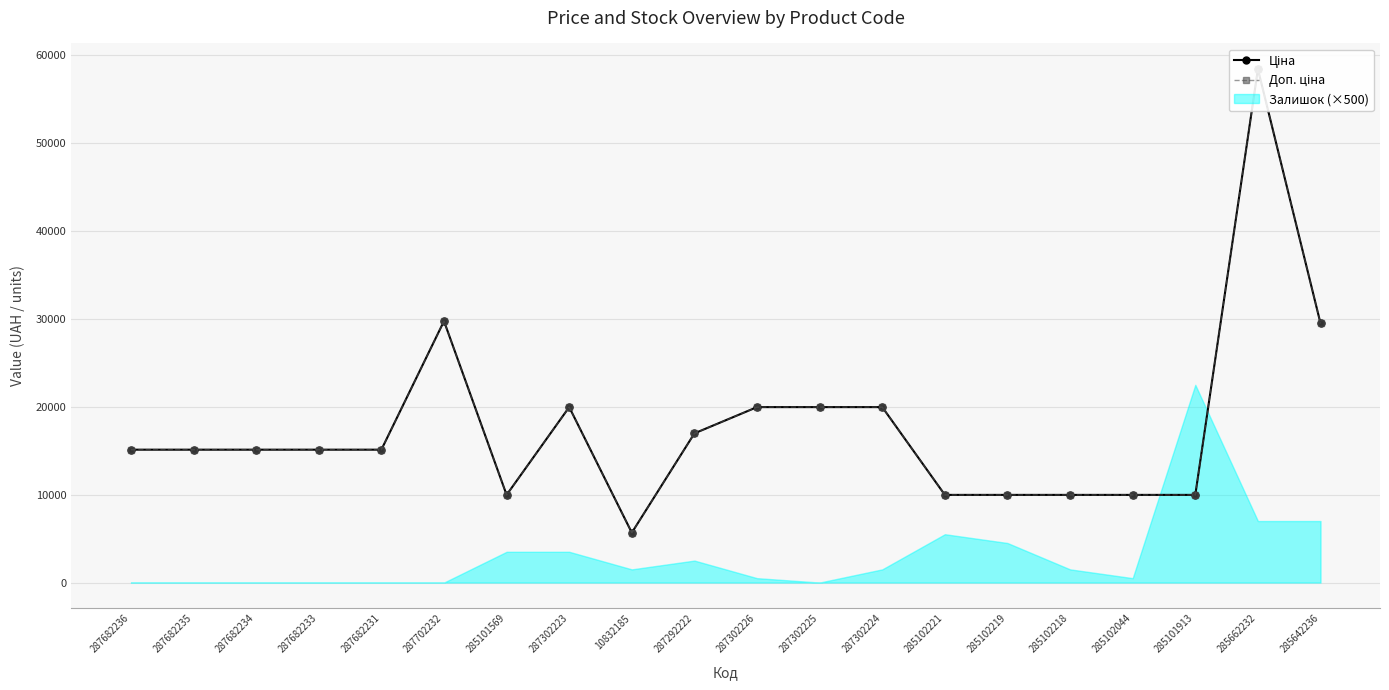

What is the difference between the Ціна values at 287682234 and 287292222?

1856.3